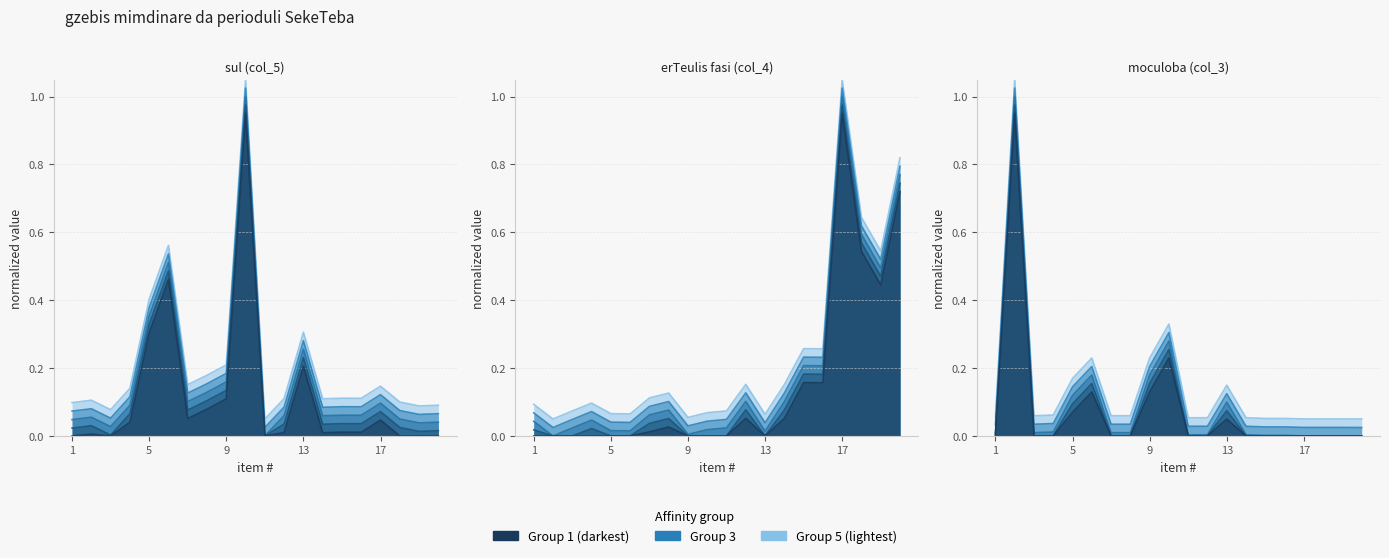

Between 9 and 17, which series saw the biggest shift?

erTeulis fasi (col_4)